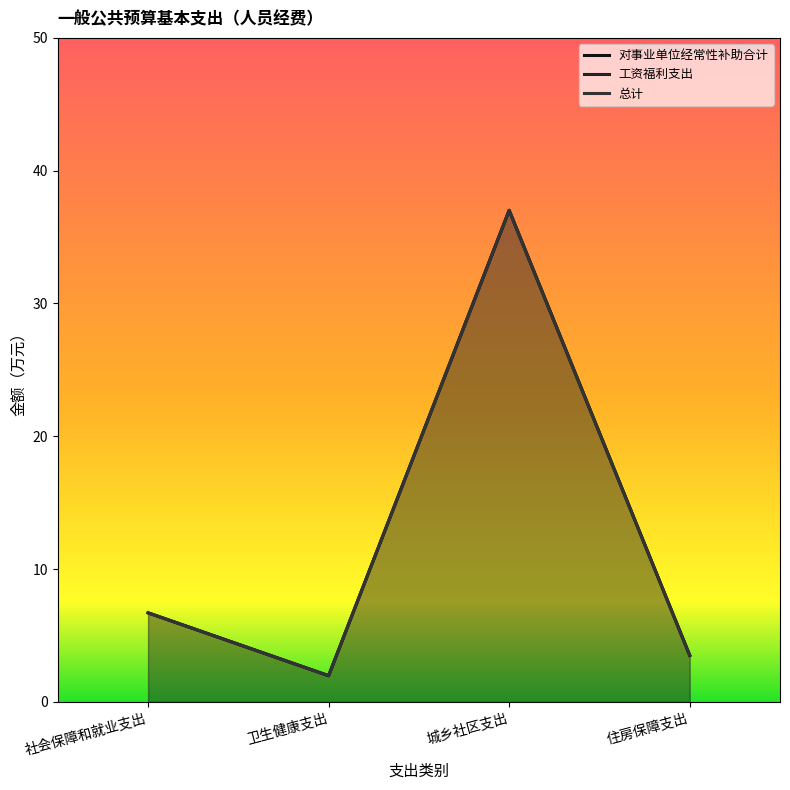

True or false: 对事业单位经常性补助合计 and 总计 intersect in this chart.

False